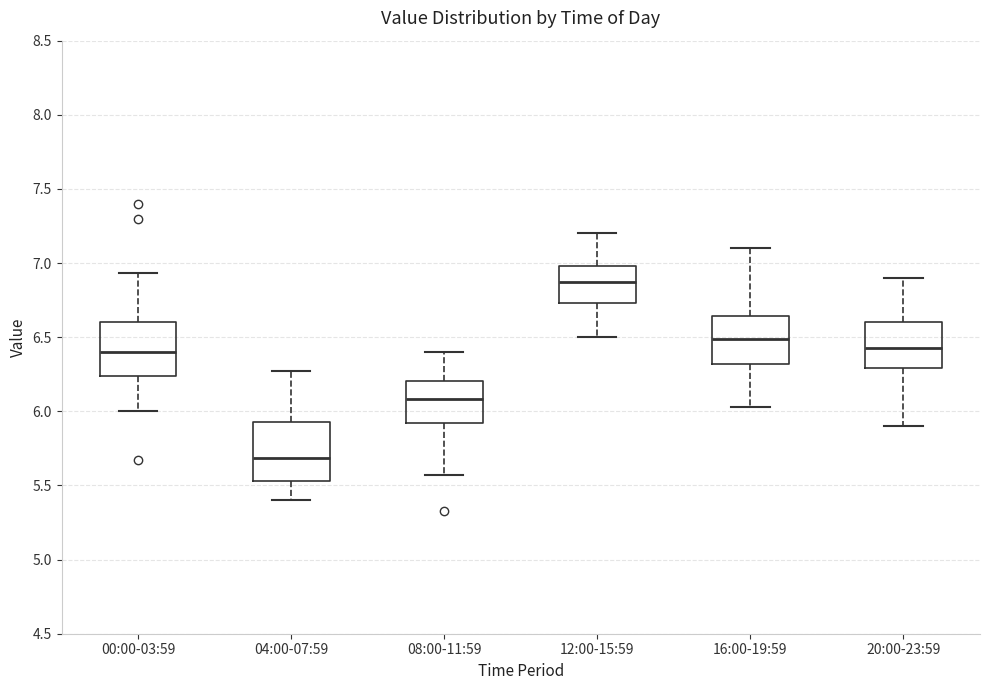

Where is the lower edge of the box for 16:00-19:59 on the y-axis? The values are not printed on the chart, so give them approximately, as read against the axis.

6.30